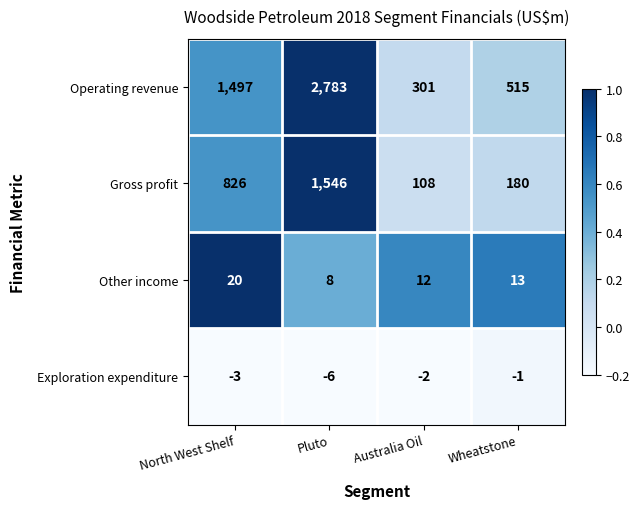

The Gross profit series shows 1266 at North West Shelf. True or false?

False